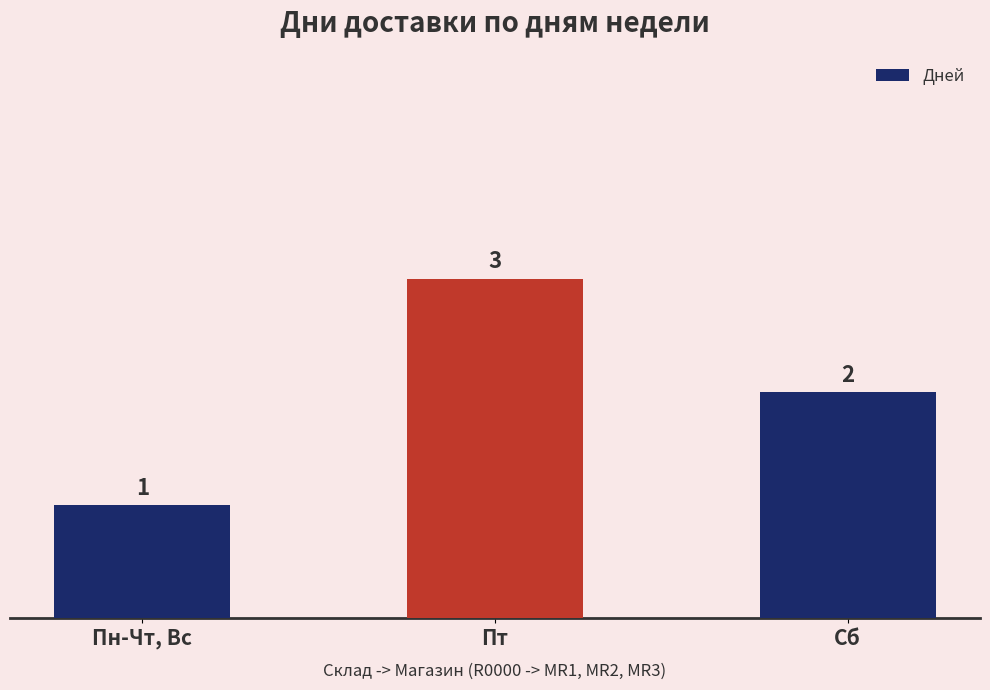

True or false: the data shows 1 at Пн-Чт, Вс.

True